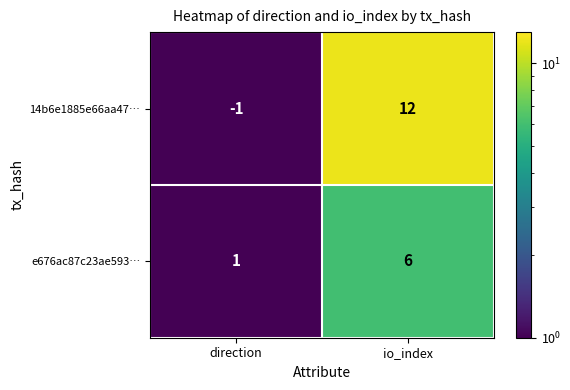

What is the average value of the e676ac87c23ae593… series?

4